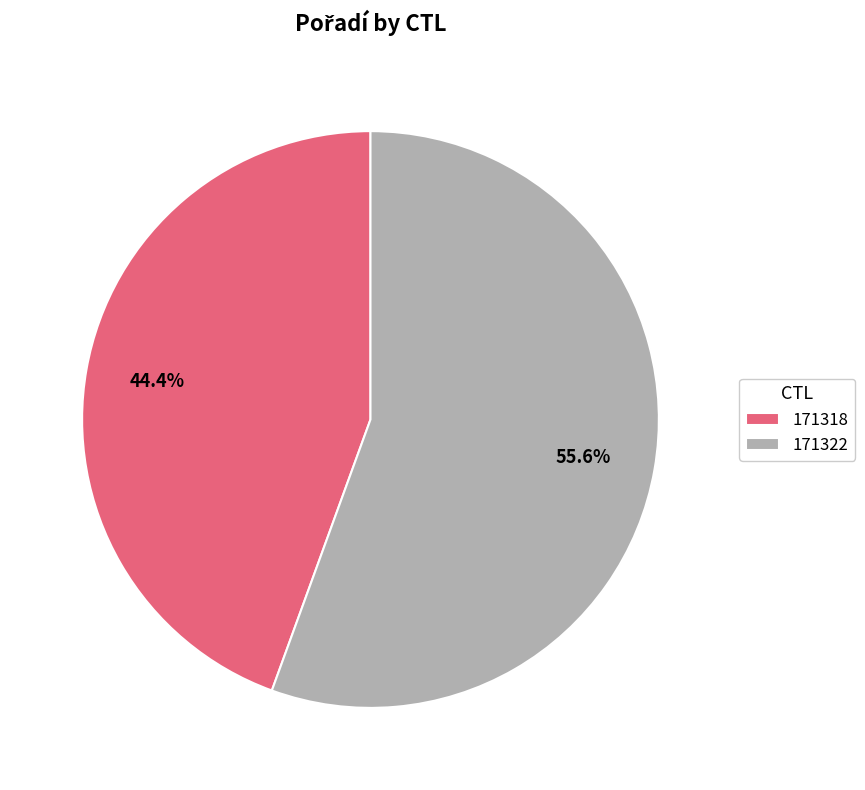

Which slice is the smallest?

171318